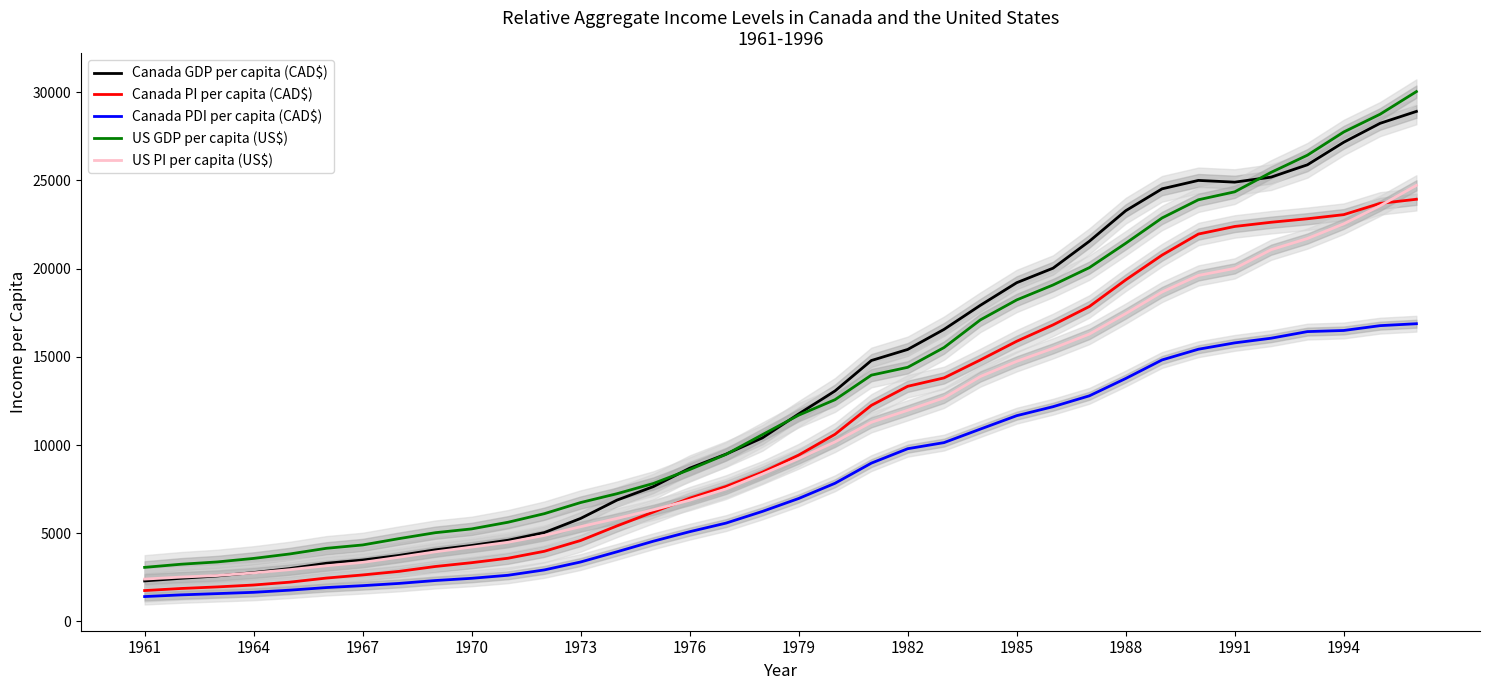

True or false: Canada PDI per capita (CAD$) and US PI per capita (US$) cross at least once.

False